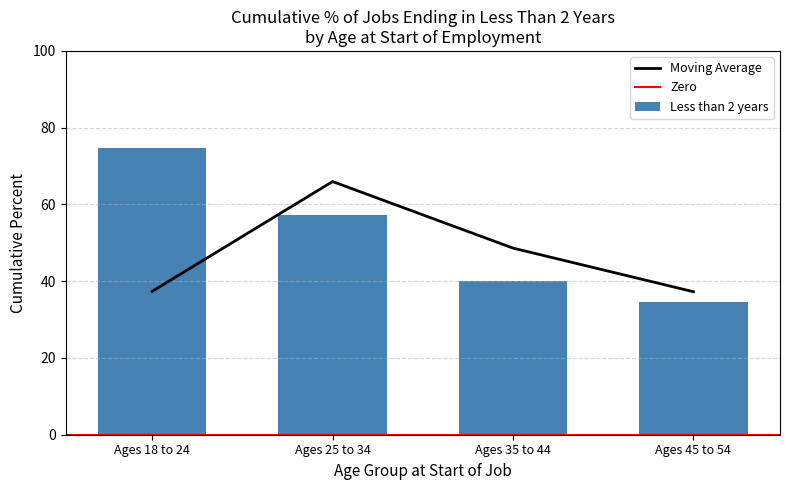

At which label does the data first exceed 57?

Ages 18 to 24